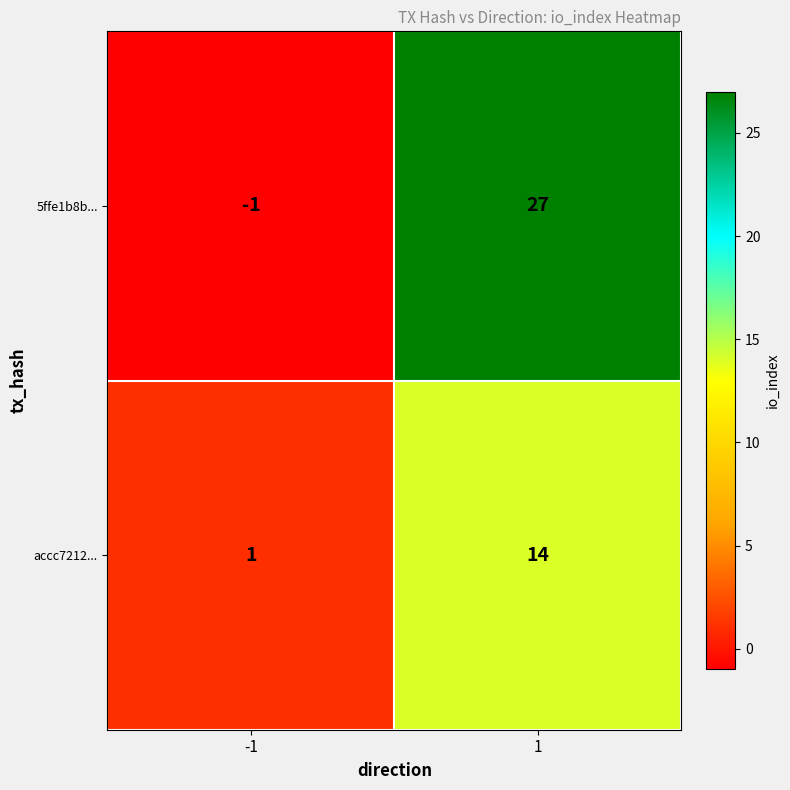

Count the number of categories in the chart.

2